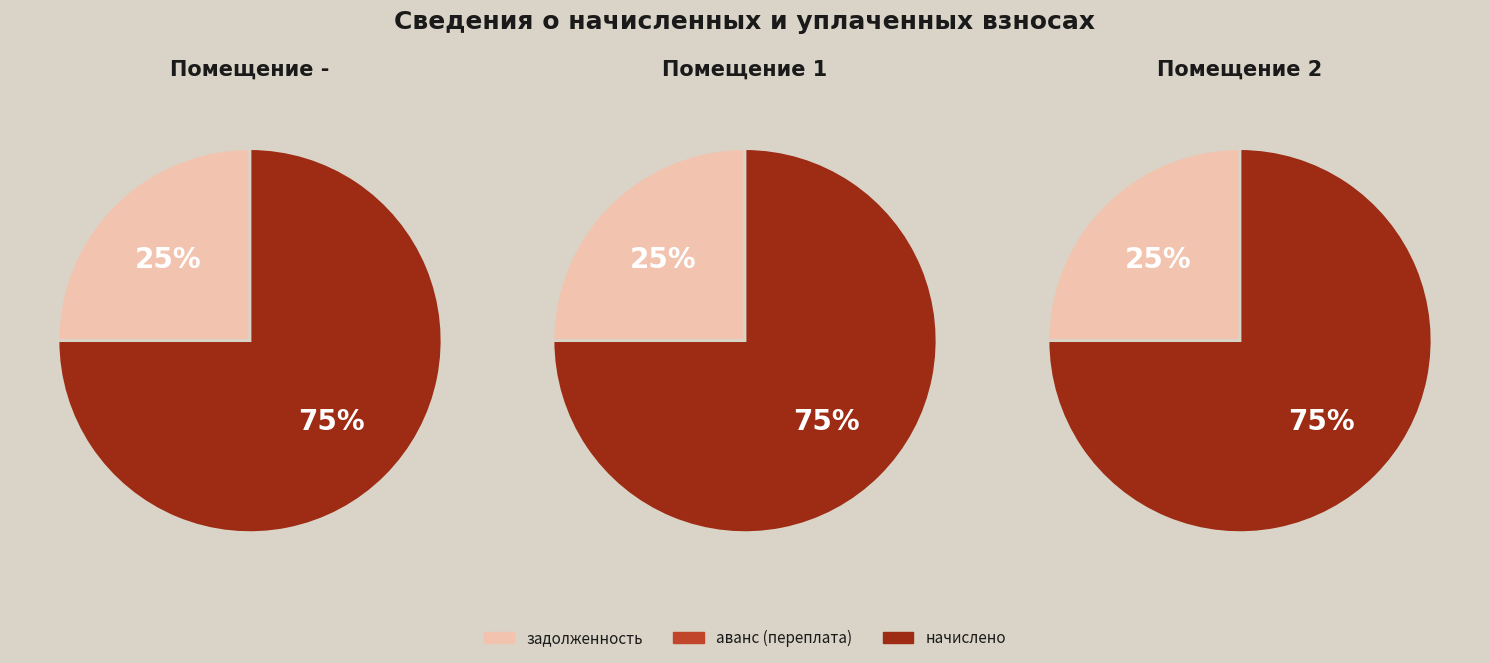

Which series has the largest range (max minus min)?

начислено